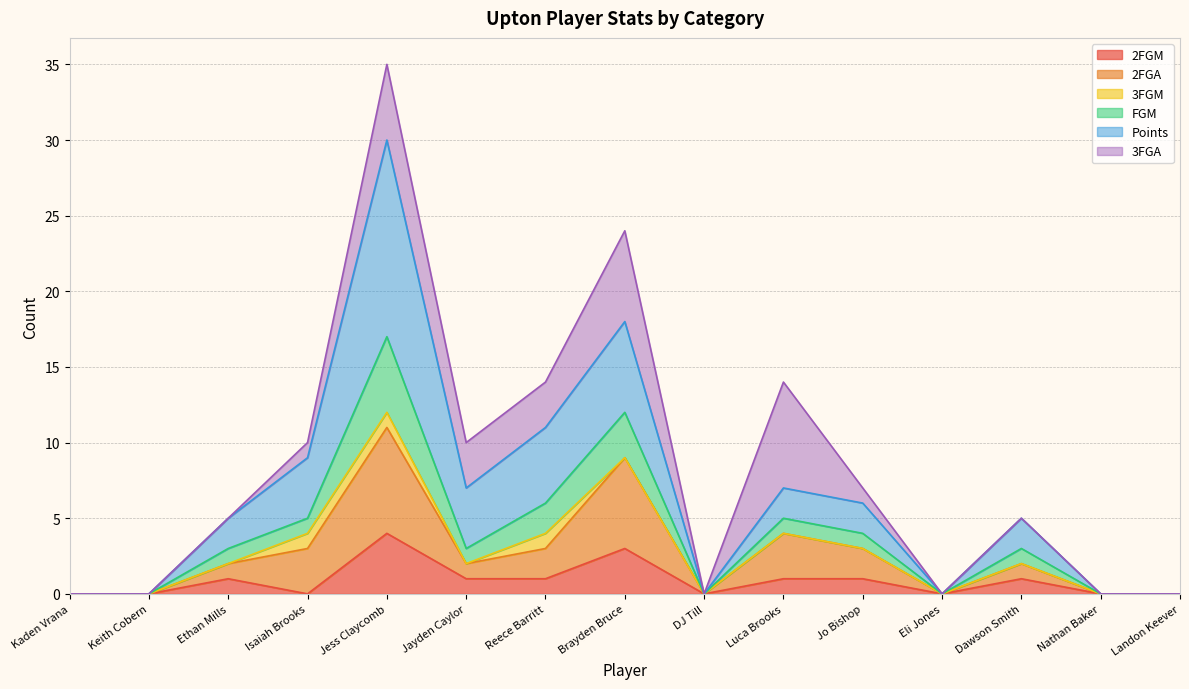

At which category is the sum across all series the highest?

Jess Claycomb